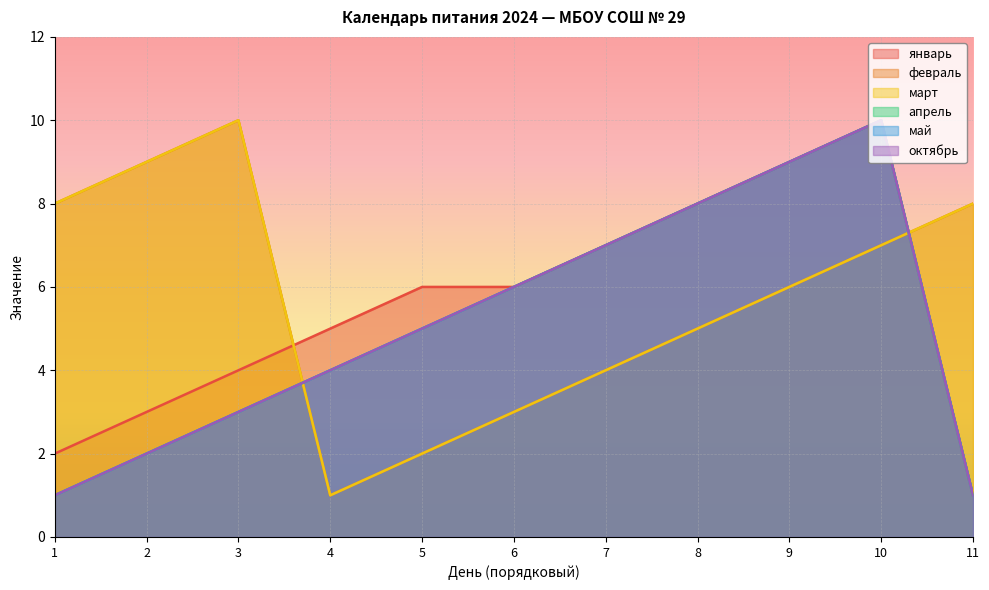

Reading left to right, transcribe all the data shown in this chart.

январь: 1=2	2=3	3=4	4=5	5=6	6=6	7=7	8=8	9=9	10=10	11=1
февраль: 1=8	2=9	3=10	4=1	5=2	6=3	7=4	8=5	9=6	10=7	11=8
март: 1=8	2=9	3=10	4=1	5=2	6=3	7=4	8=5	9=6	10=7	11=8
апрель: 1=1	2=2	3=3	4=4	5=5	6=6	7=7	8=8	9=9	10=10	11=1
май: 1=1	2=2	3=3	4=4	5=5	6=6	7=7	8=8	9=9	10=10	11=1
октябрь: 1=1	2=2	3=3	4=4	5=5	6=6	7=7	8=8	9=9	10=10	11=1